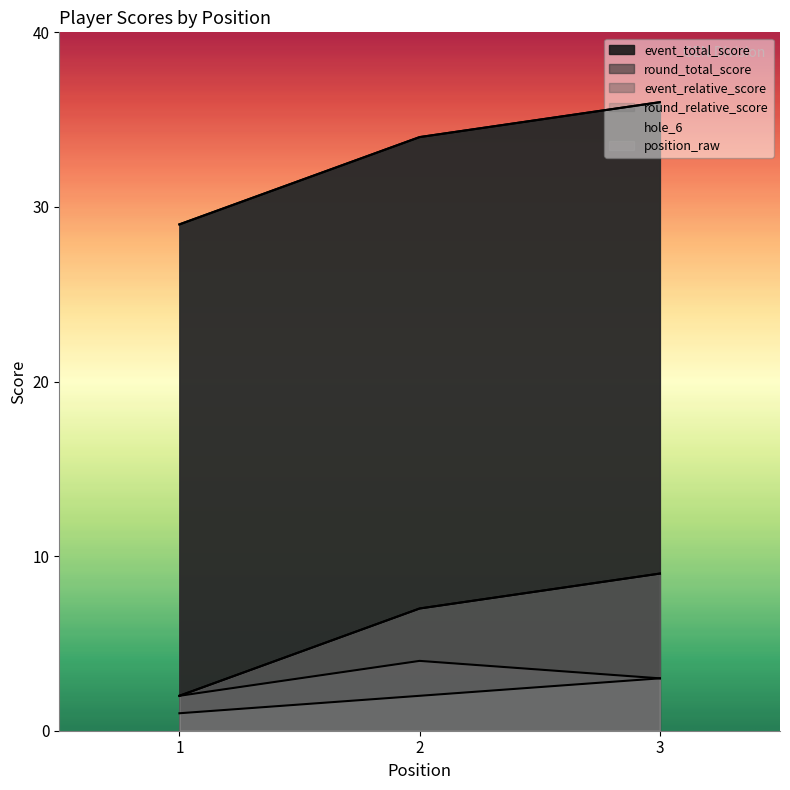

What are all the series names shown in the legend?

event_relative_score, event_total_score, round_total_score, round_relative_score, position_raw, hole_6